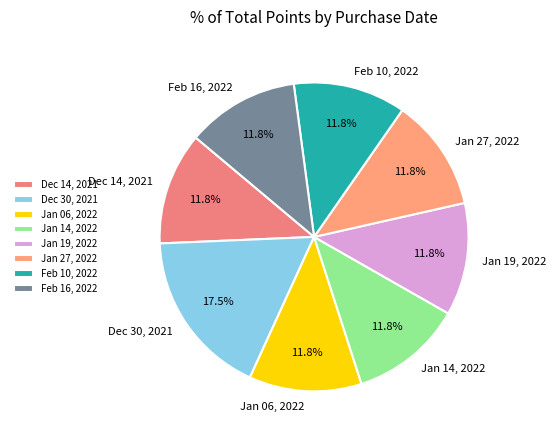

Count the number of slices in the pie.

8